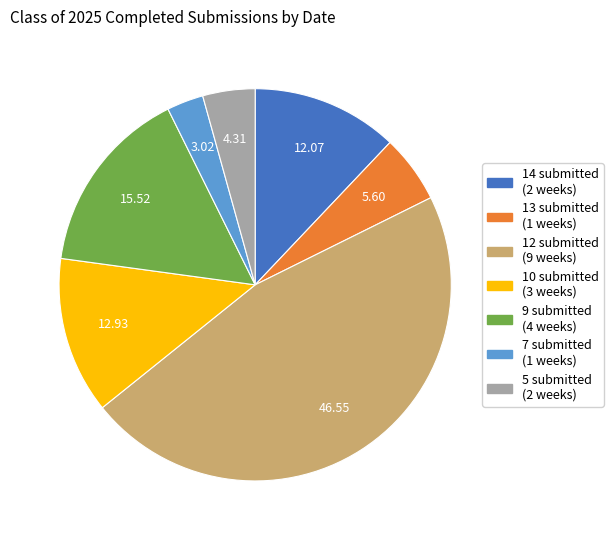

Does any single category account for the majority?

No